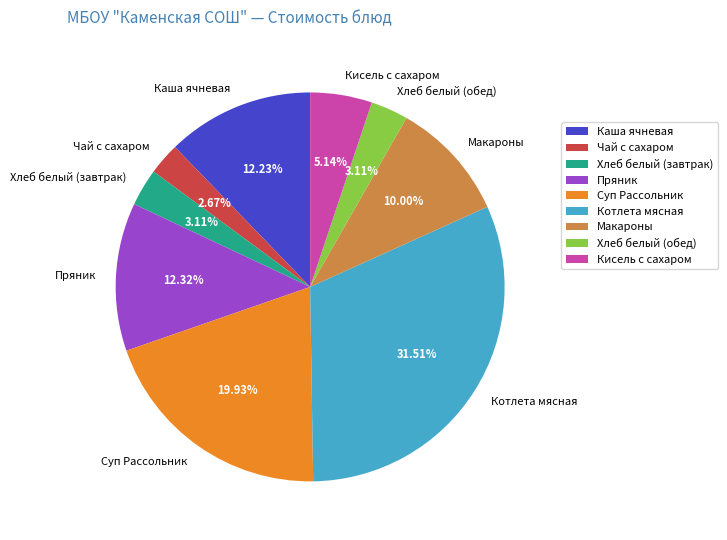

Between Каша ячневая and Макароны, which is larger?

Каша ячневая